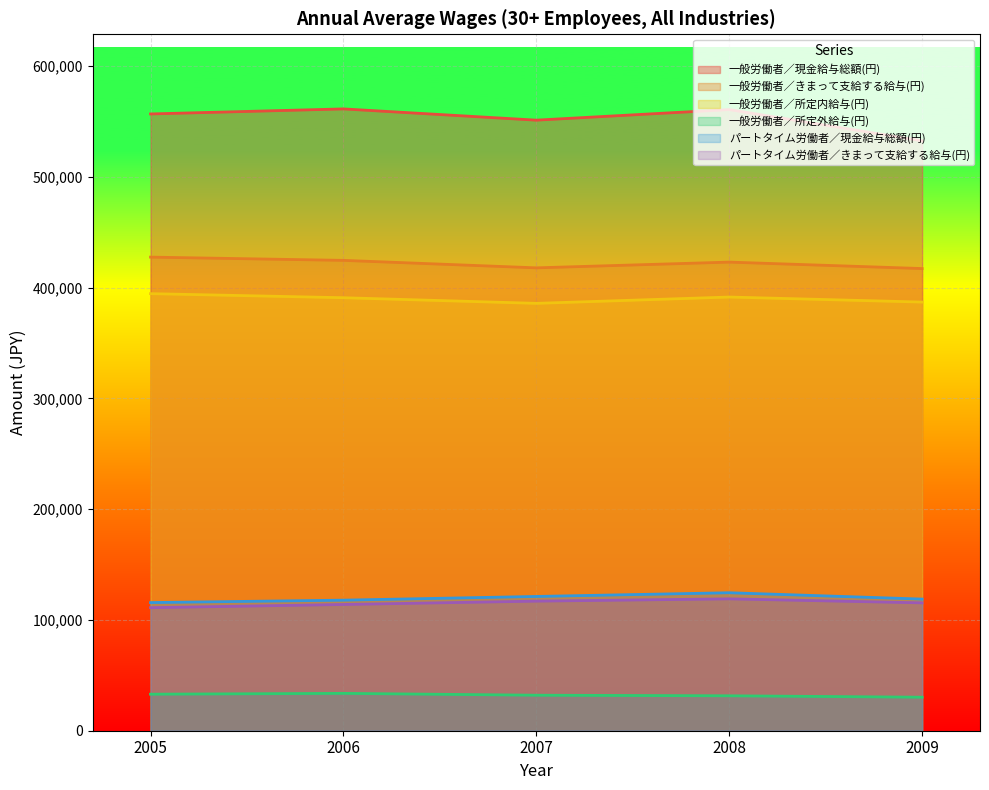

How many interior local peaks does the 一般労働者／所定内給与(円) series have?

1